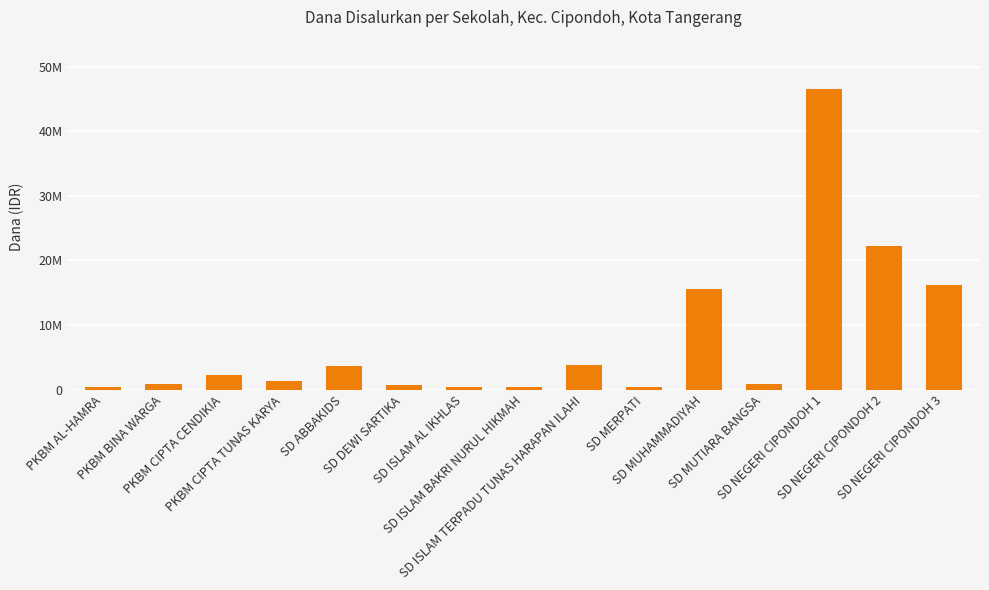

What is the minimum value shown in the chart?

450000